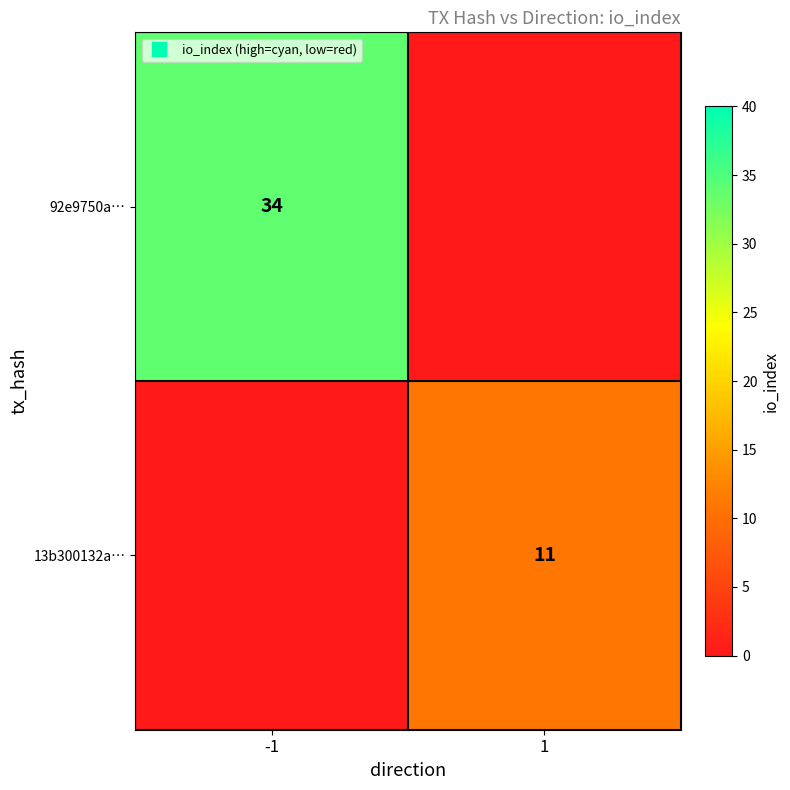

Which has a higher value, 1 or -1?

-1